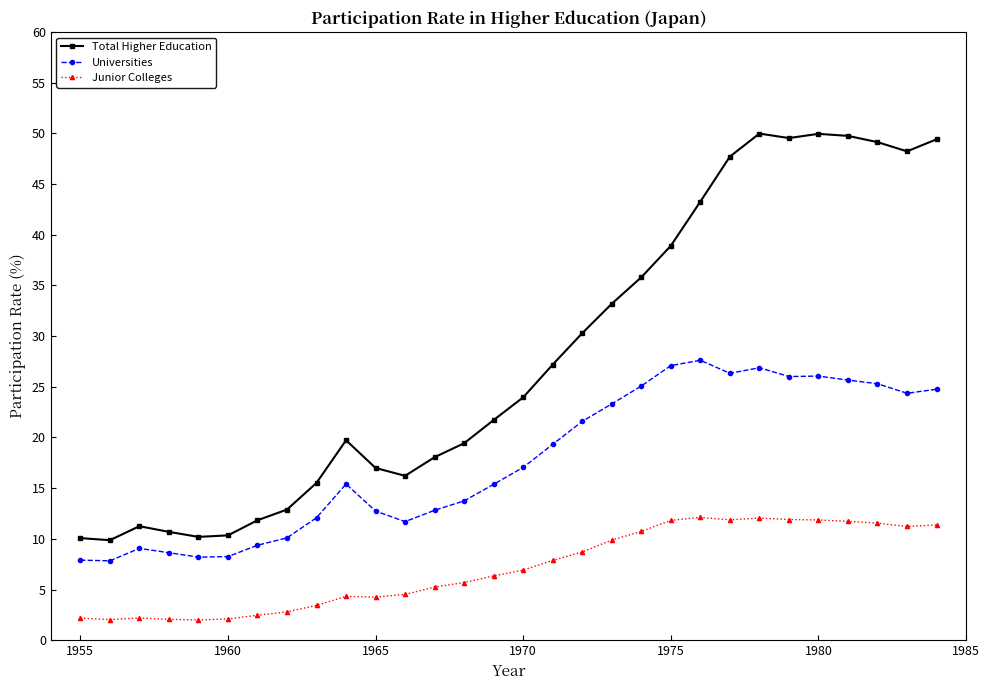

What is the value of the Universities point at the 4th from the left?

8.6